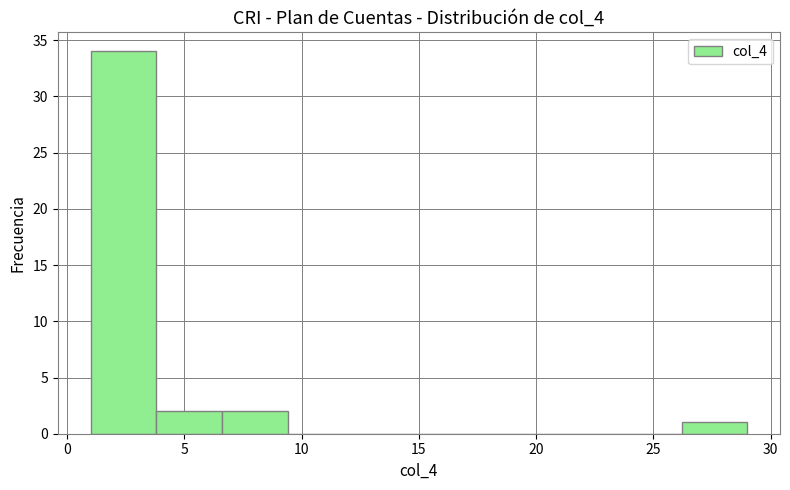

Reading left to right, transcribe this chart: for each bar, give the range it covers on the x-axis and its height. Neither the bar edges nor the heights are printed on the chart, so give them approximately, as read against the axes.

1.0 to 3.8: 34
3.8 to 6.6: 2
6.6 to 9.4: 2
9.4 to 12.2: 0
12.2 to 15.0: 0
15.0 to 17.8: 0
17.8 to 20.6: 0
20.6 to 23.4: 0
23.4 to 26.2: 0
26.2 to 29.0: 1